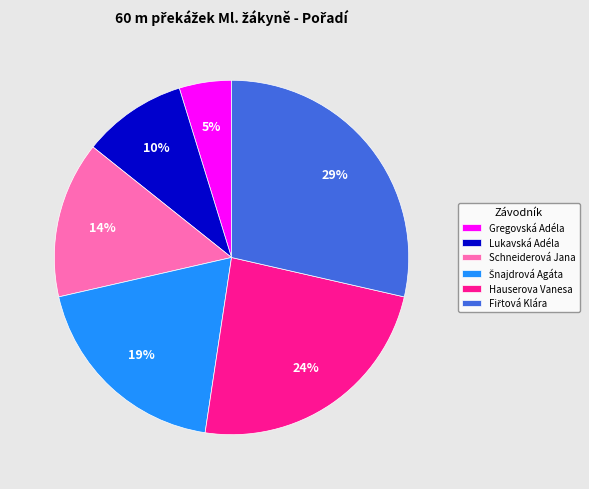

True or false: Lukavská Adéla accounts for 10% of the total.

True